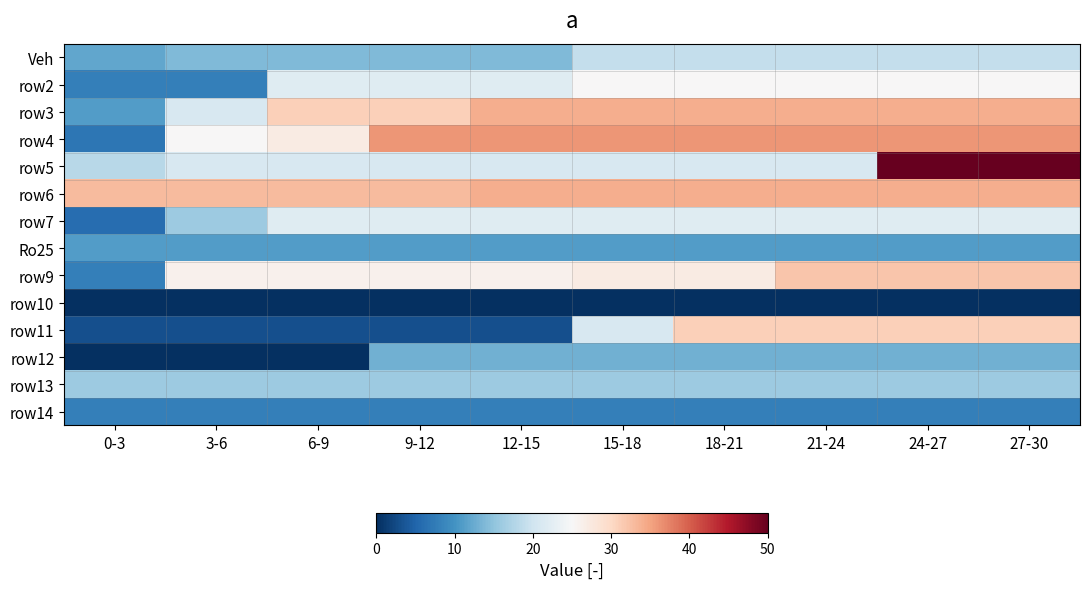

Between 15-18 and 9-12, which is larger?

15-18